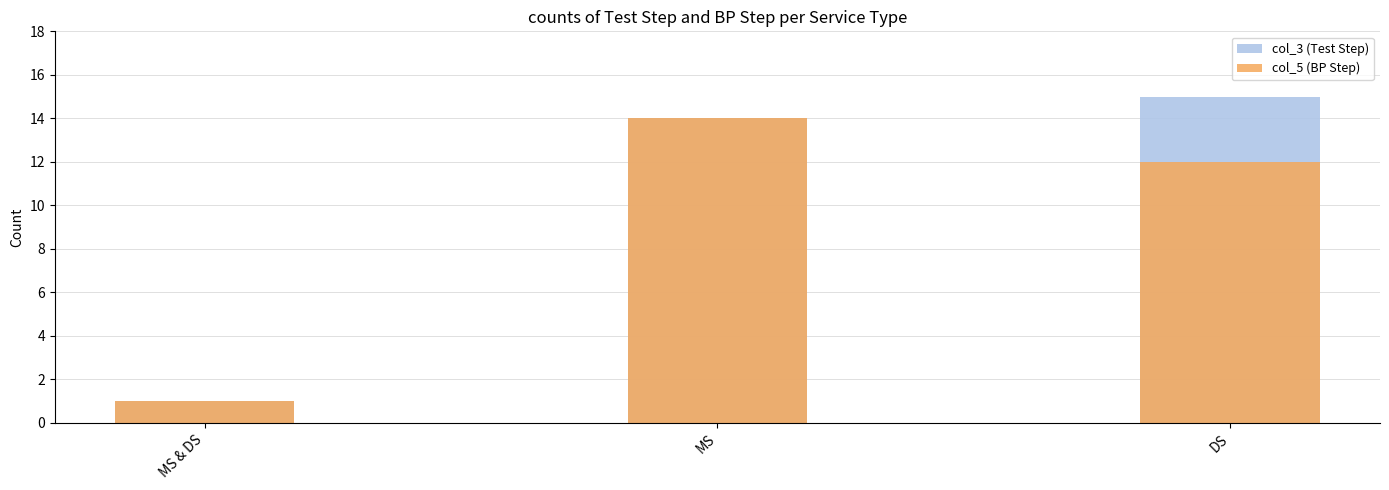

What are all the series names shown in the legend?

col_3 (Test Step), col_5 (BP Step)